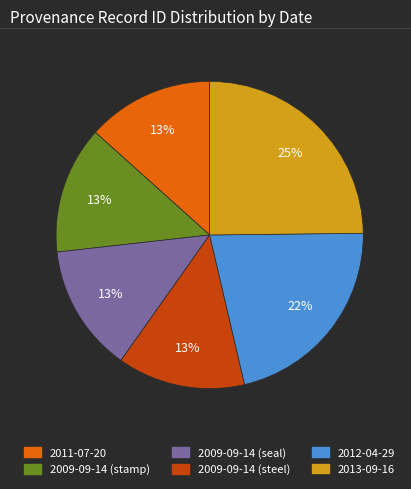

To the nearest percent, what is the combined percentage of 2009-09-14 (seal) and 2012-04-29?

35%